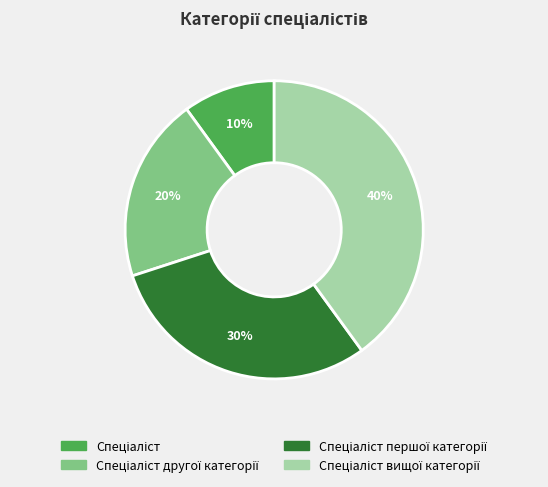

Does any single category account for the majority?

No